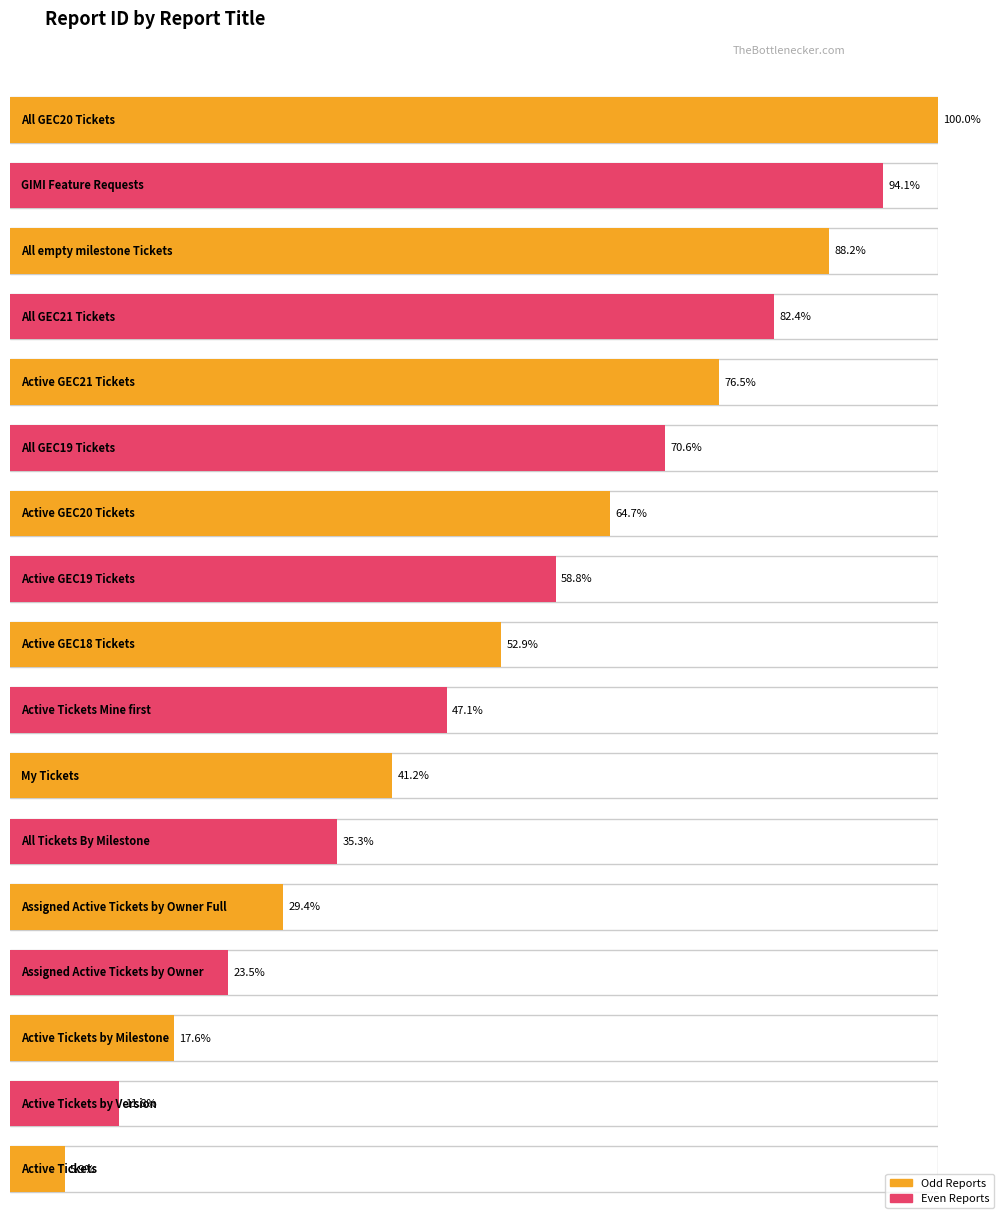

What is the minimum value shown in the chart?

1